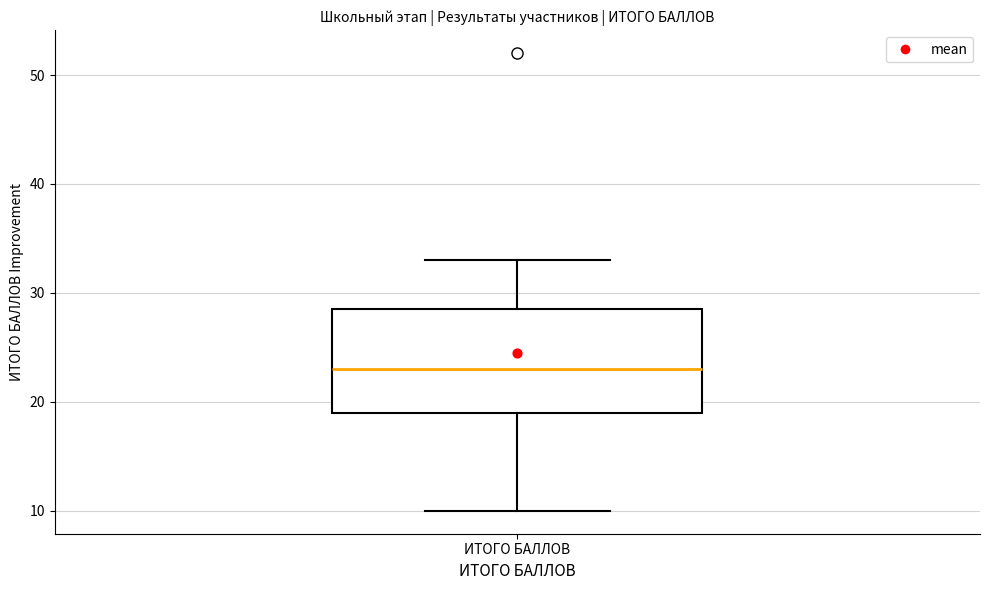

Read this box plot against the y-axis: the position of the median line, the range covered by the box, and the ends of both whiskers. The values are not printed on the chart, so give them approximately, as read against the axis.

median 23, box 19 to 29, whiskers 10 to 33